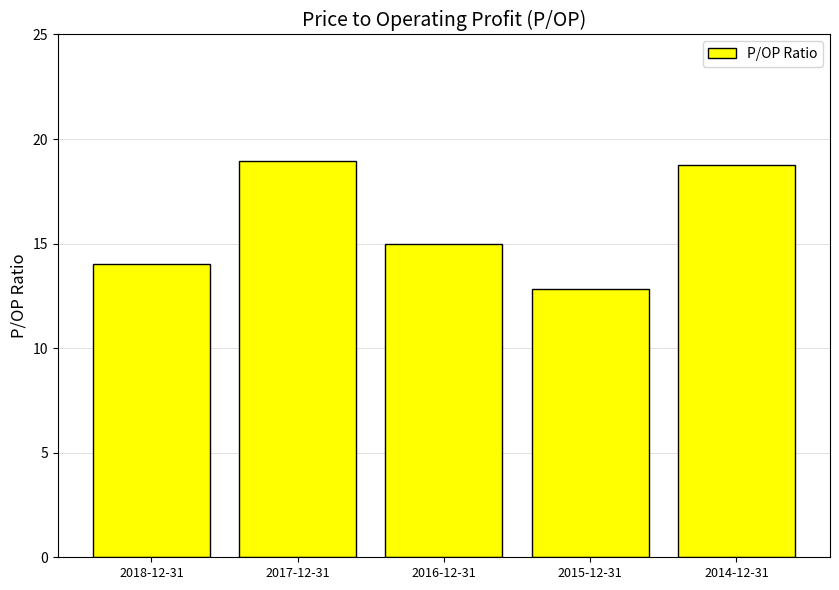

Which has a higher value, 2018-12-31 or 2016-12-31?

2016-12-31